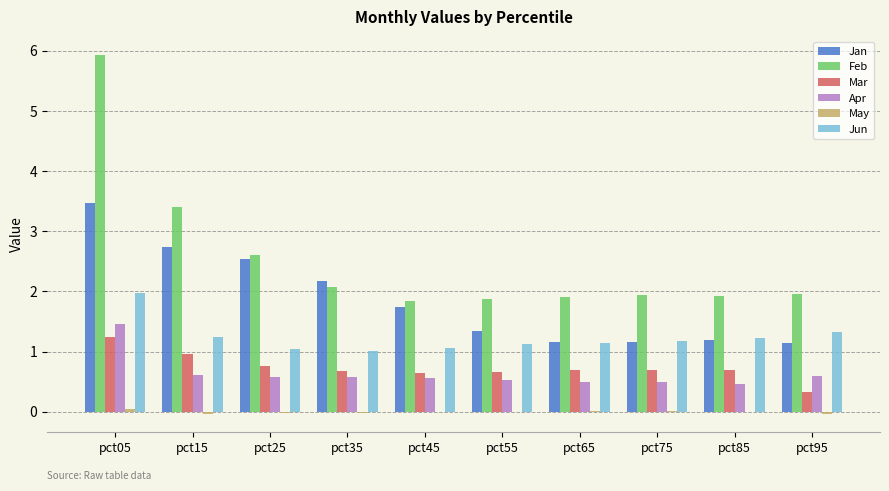

Which series has the largest total across all categories?

Feb